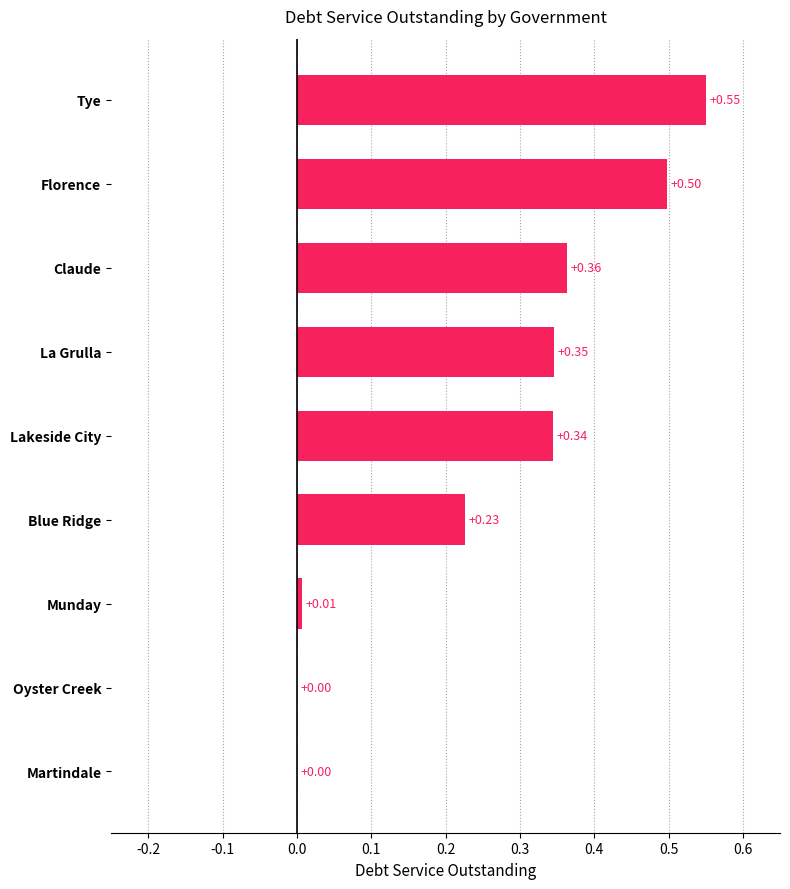

At which category does the chart reach its peak across all series?

Tye